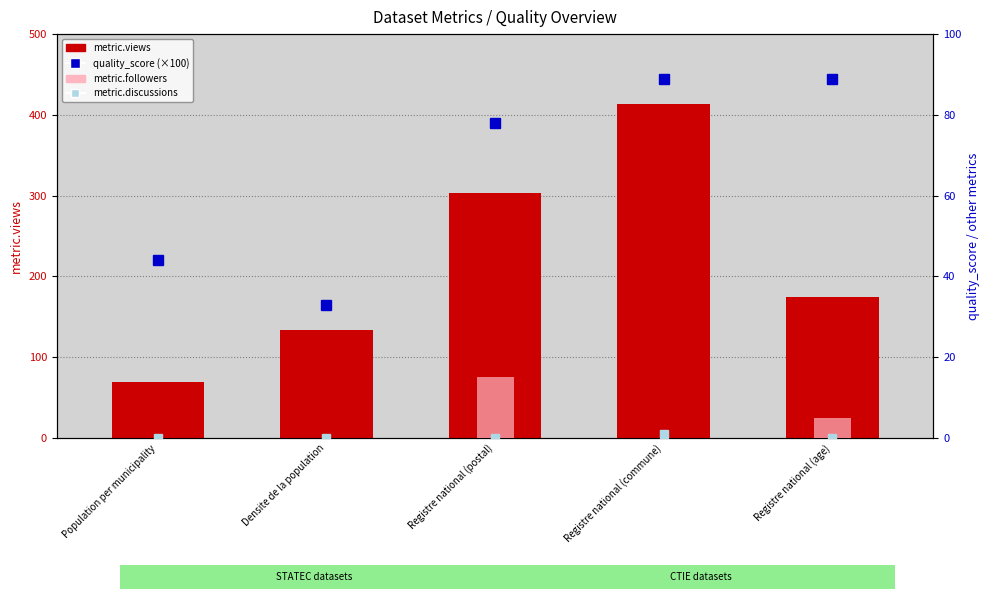

What is the total value across all series at Registre national (postal)?

396